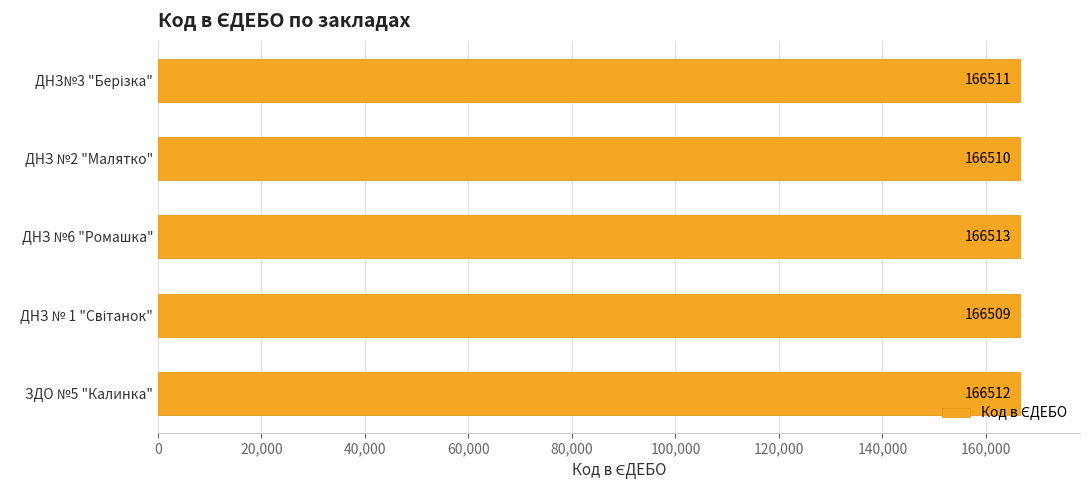

How many values are between 166510 and 166512?

3